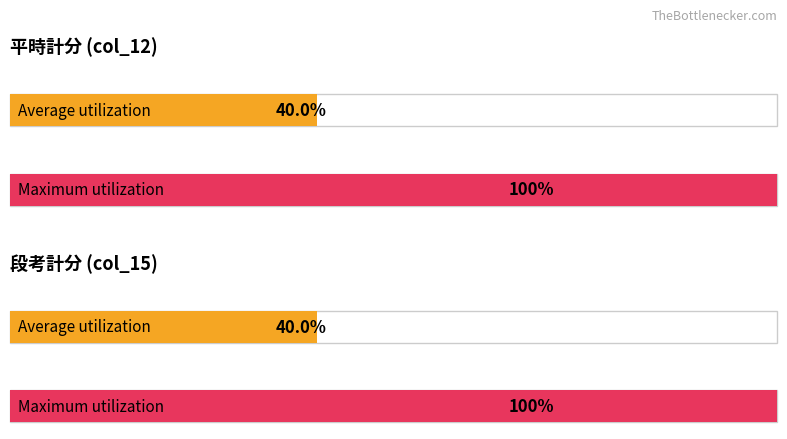

Which series changed the most between 平時計分 and 段考計分?

Average utilization